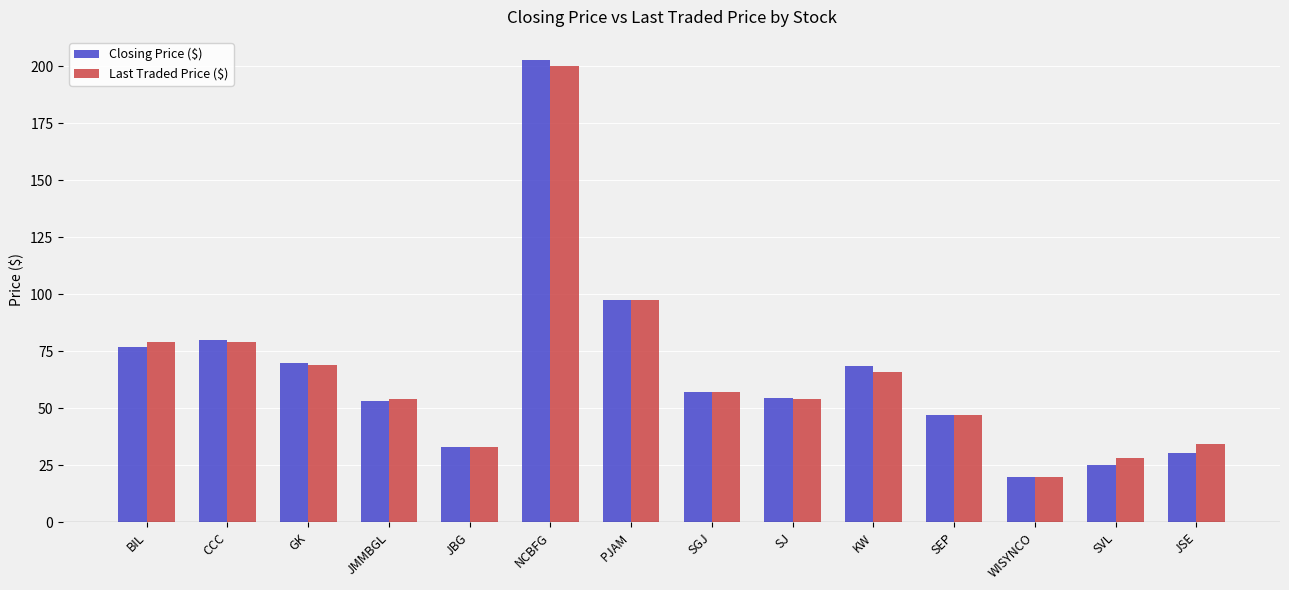

What is the difference between the Closing Price ($) values at NCBFG and GK?

132.7